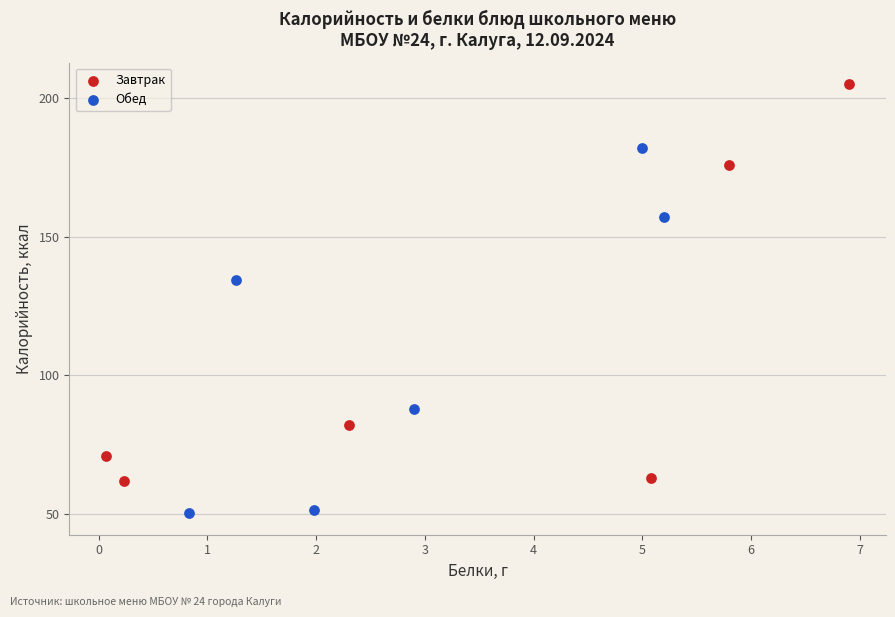

Which series contains the lowest Y value?

Обед